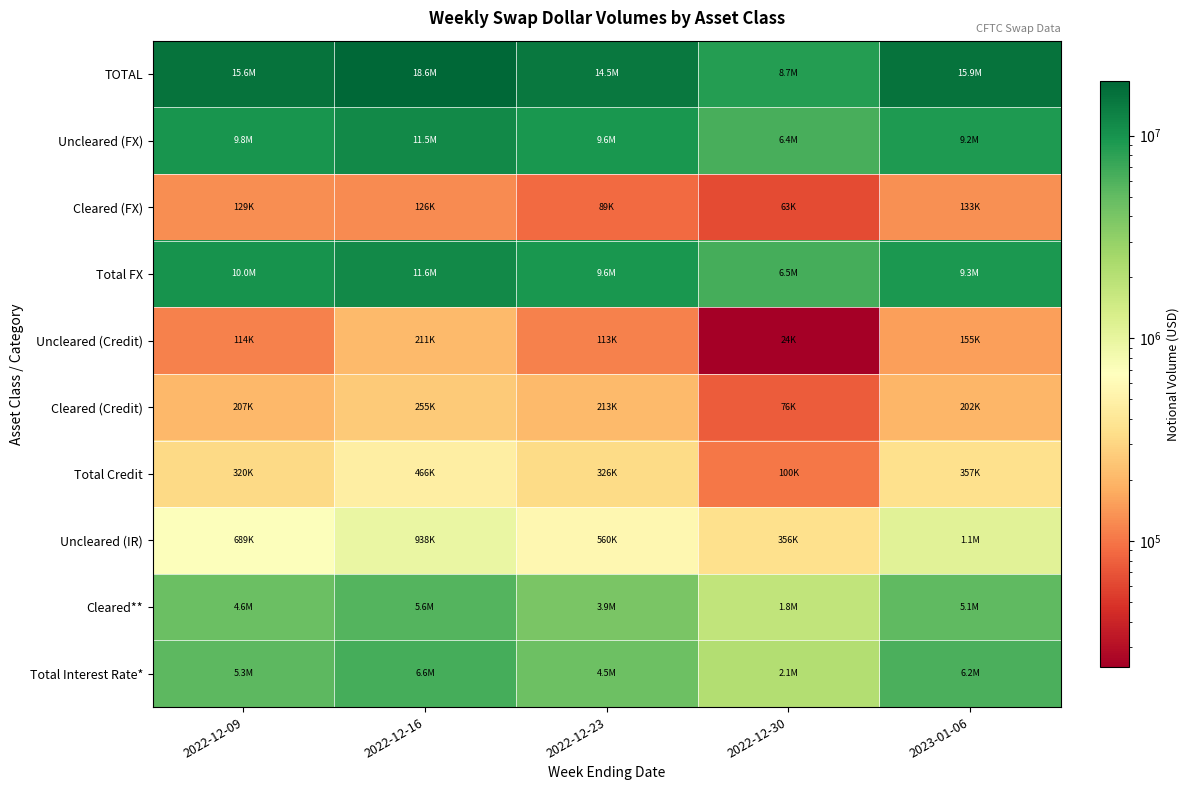

What is the difference between the highest and lowest values at 2022-12-16?

18485087